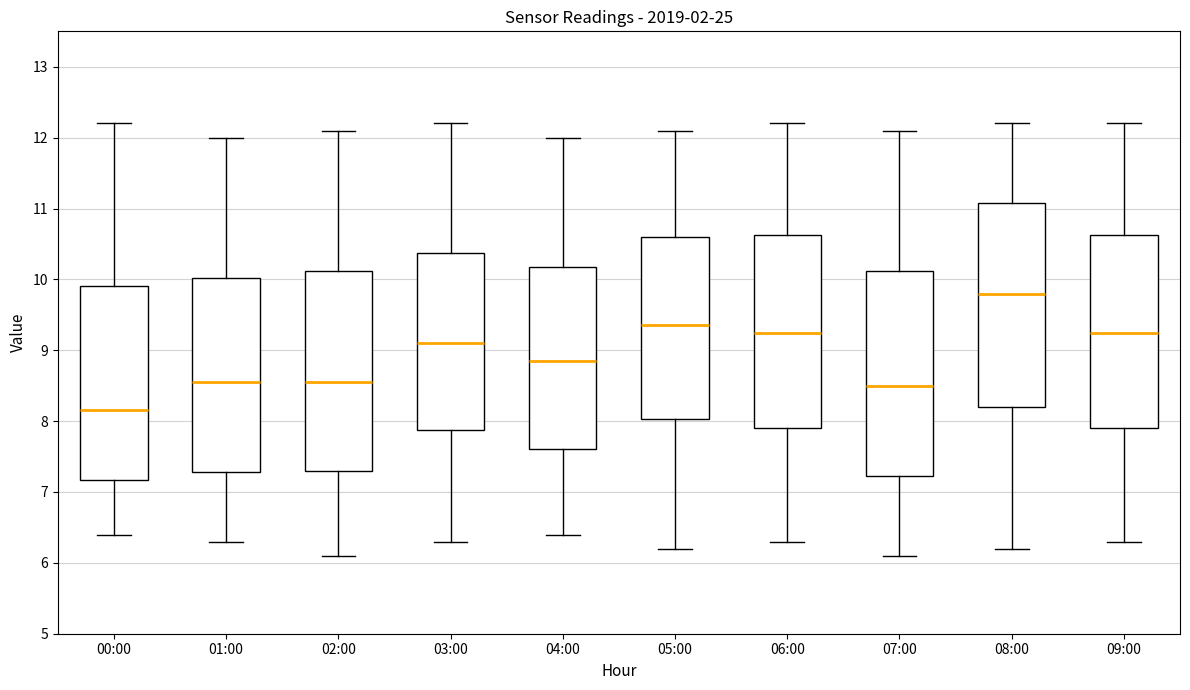

Where does the median line of the box for 07:00 sit on the y-axis? The values are not printed on the chart, so give them approximately, as read against the axis.

8.5